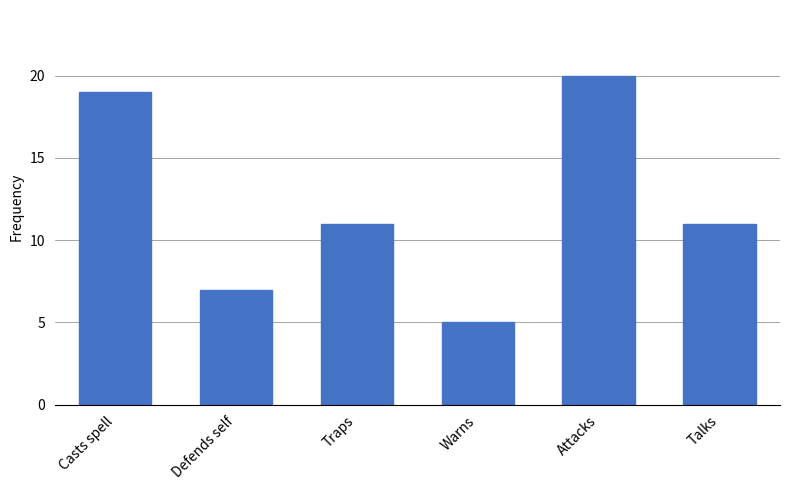

The chart shows a value of 19 at Casts spell. True or false?

True